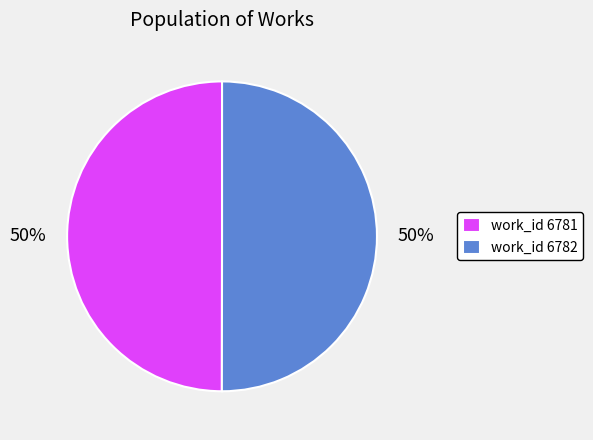

Is the sum of work_id 6782 and work_id 6781 greater than half?

Yes